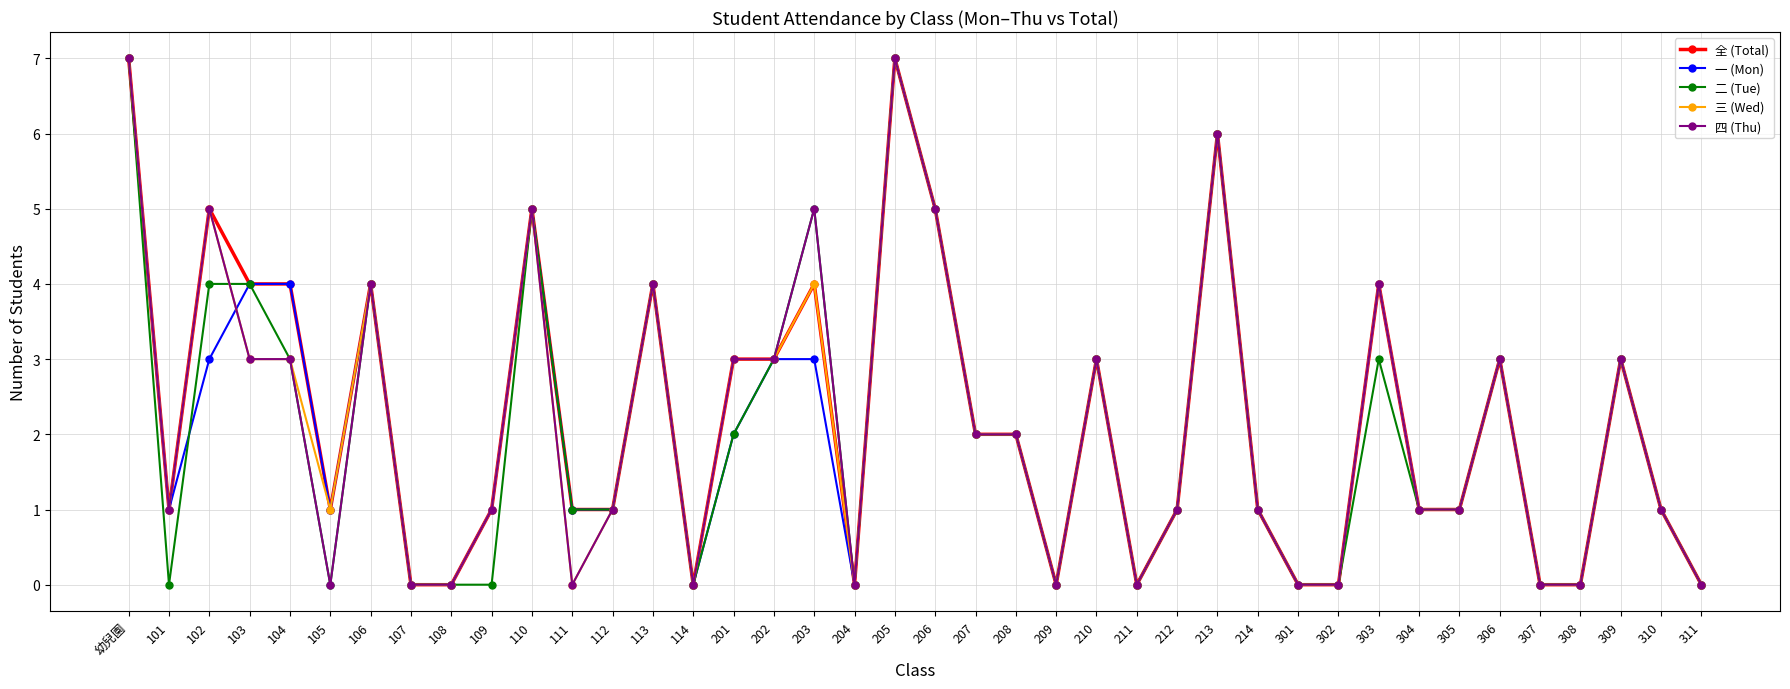

Does the chart display data point markers on the line(s)?

Yes